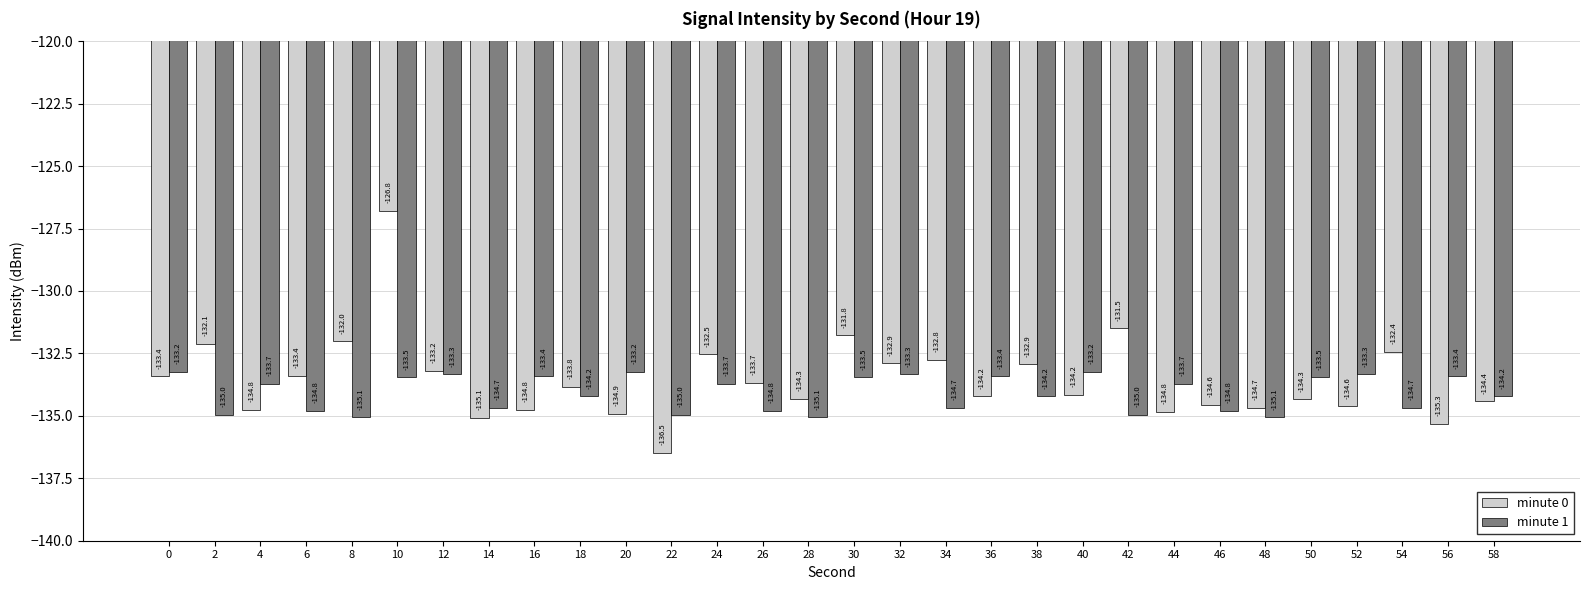

What is the sum of the minute 0 values at 48 and 28?

-269.0